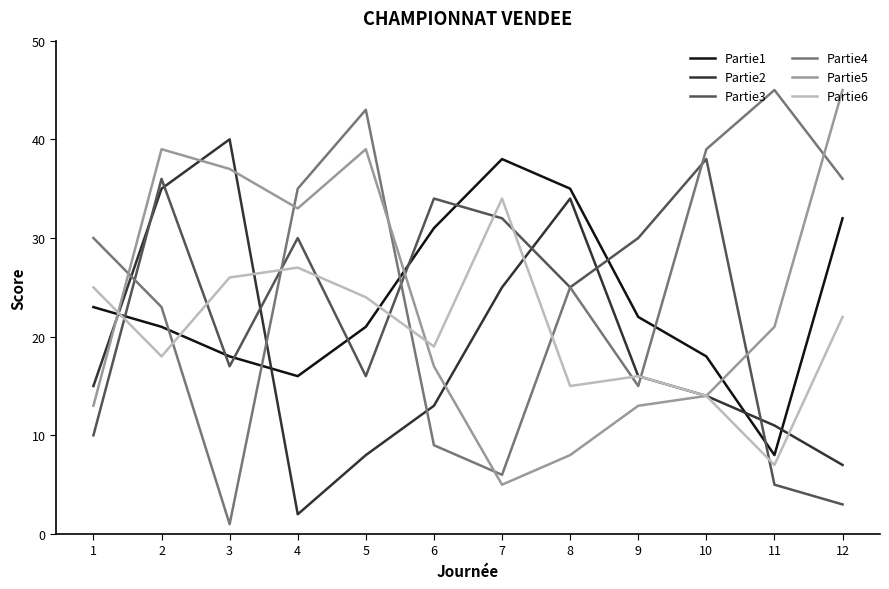

Reading left to right, transcribe all the data shown in this chart.

Partie1: 23	21	18	16	21	31	38	35	22	18	8	32
Partie2: 15	35	40	2	8	13	25	34	16	14	11	7
Partie3: 10	36	17	30	16	34	32	25	30	38	5	3
Partie4: 30	23	1	35	43	9	6	25	15	39	45	36
Partie5: 13	39	37	33	39	17	5	8	13	14	21	45
Partie6: 25	18	26	27	24	19	34	15	16	14	7	22